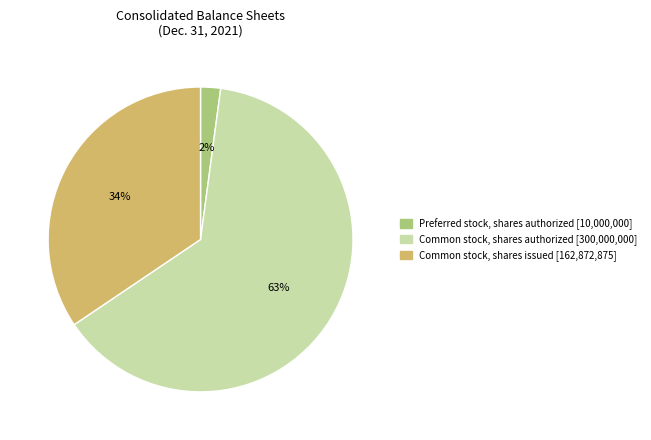

Which category accounts for the majority?

Common stock, shares authorized